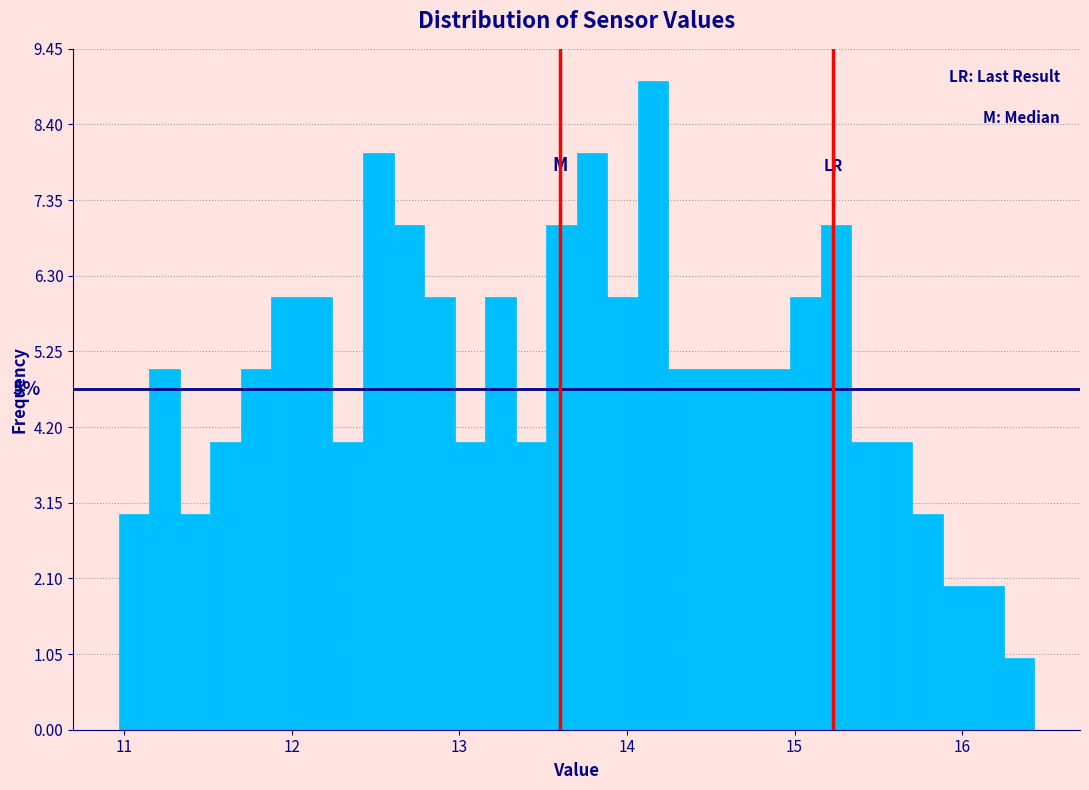

Read against the x-axis, roughly where is the centre of the tallest bar?

14.2